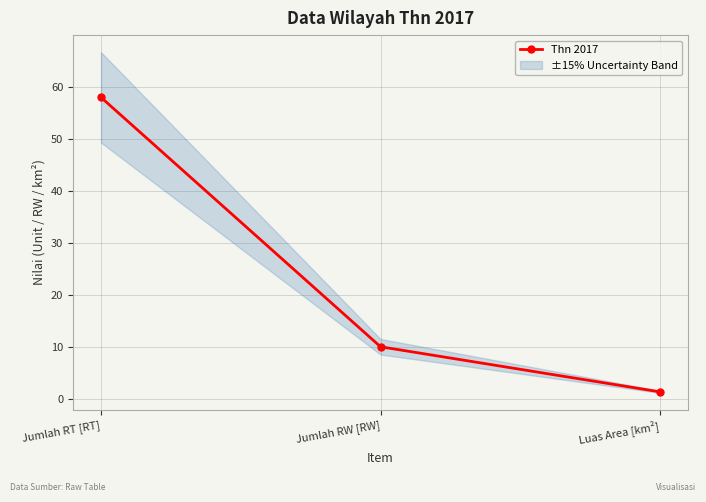

The value at Luas Area [km²] is 2.3. True or false?

False